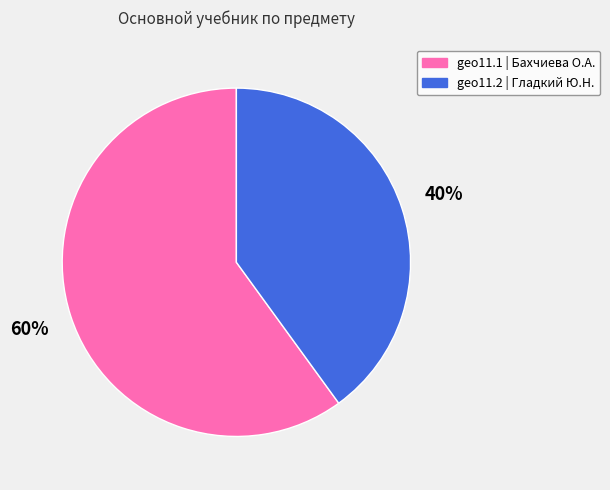

Which has a higher value, geo11.1 | Бахчиева О.А. or geo11.2 | Гладкий Ю.Н.?

geo11.1 | Бахчиева О.А.